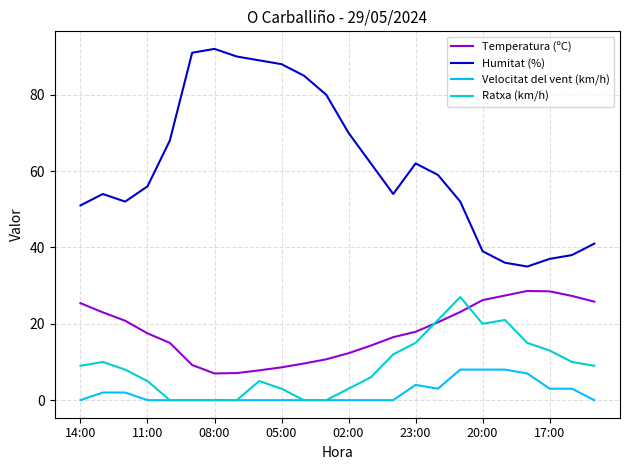

True or false: Velocitat del vent (km/h) and Humitat (%) intersect in this chart.

False